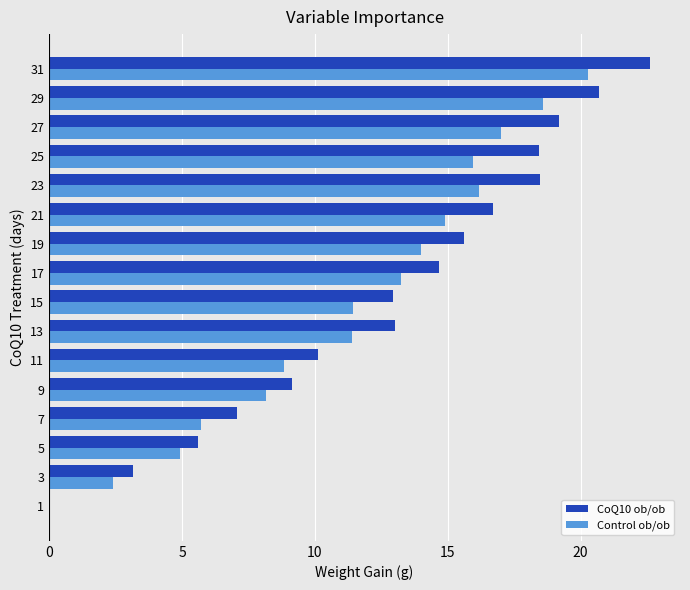

Is it true that CoQ10 ob/ob equals 10.6 at 31?

False